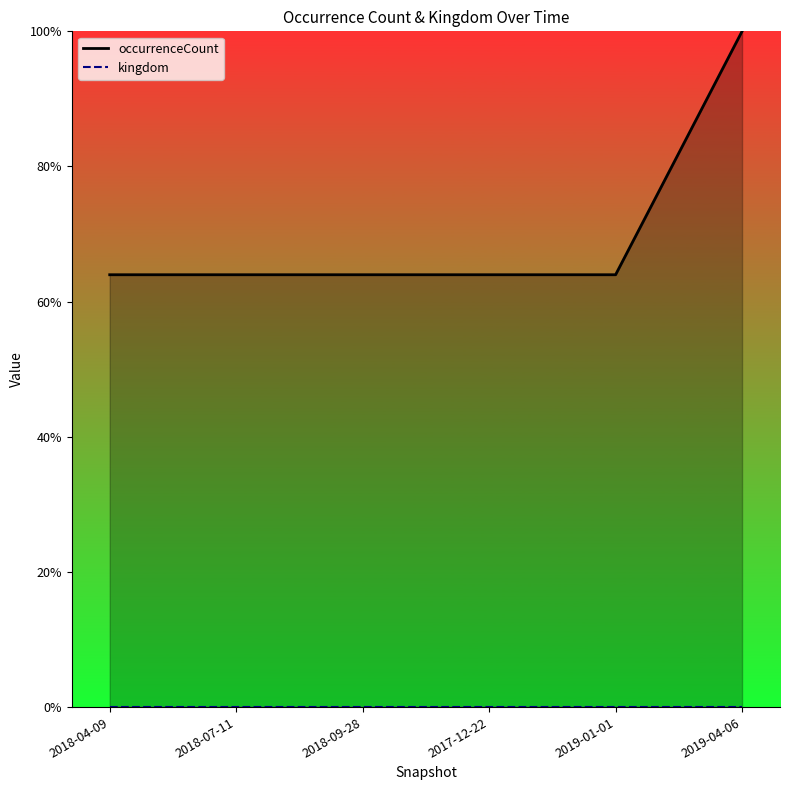

Rank the series by their average value, from lowest to highest.

kingdom, occurrenceCount